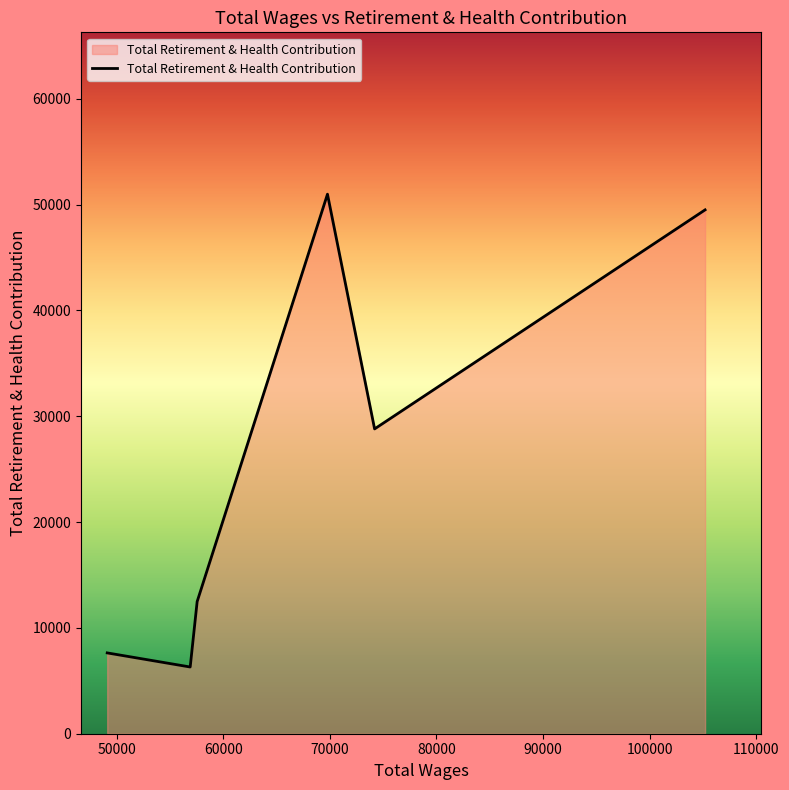

What is the average value?

25957